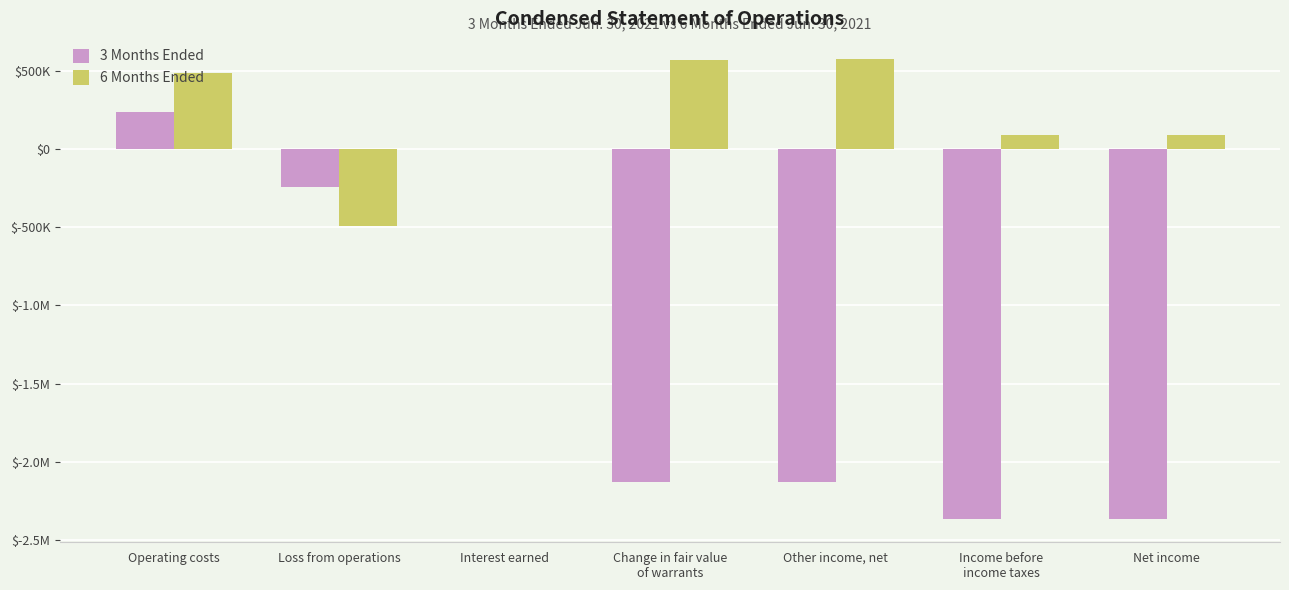

What is the label of the 5th bar from the left?

Other income, net